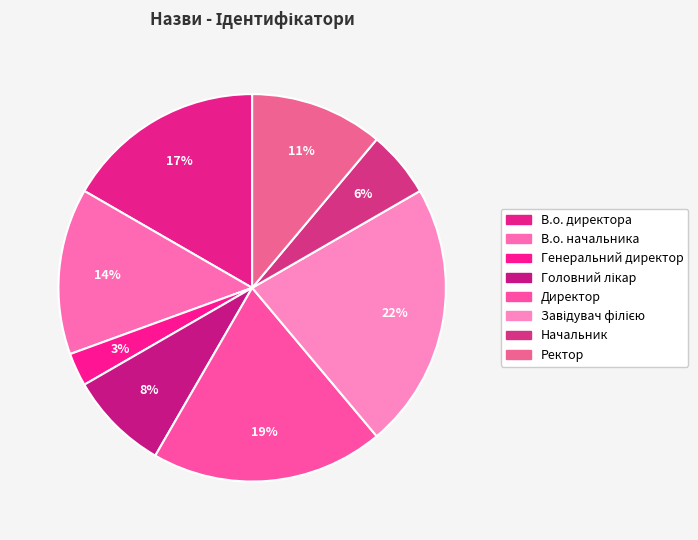

Which category has the smallest portion of the pie?

Генеральний директор